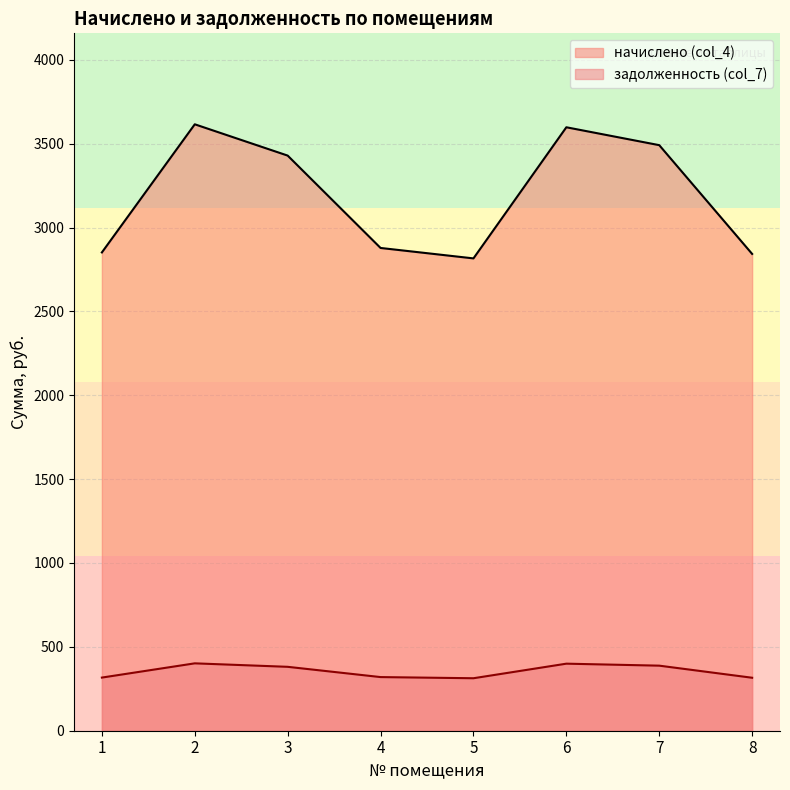

List the series in order of their peak value, highest first.

начислено (col_4), задолженность (col_7)